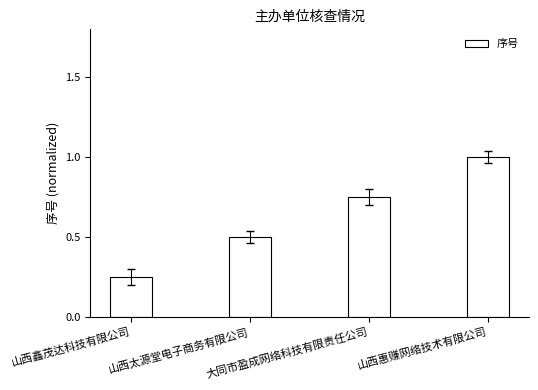

What is the sum of all values?

2.5